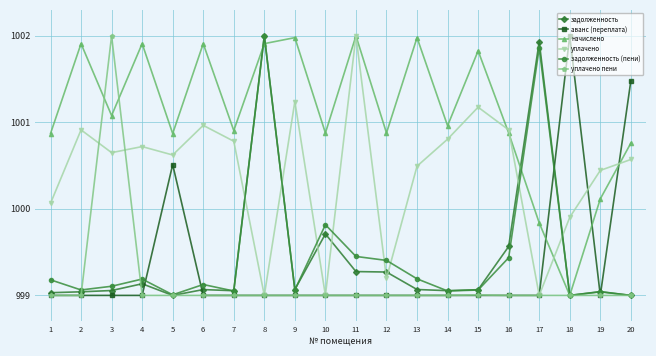

At which category does начислено reach its first local valley?

3